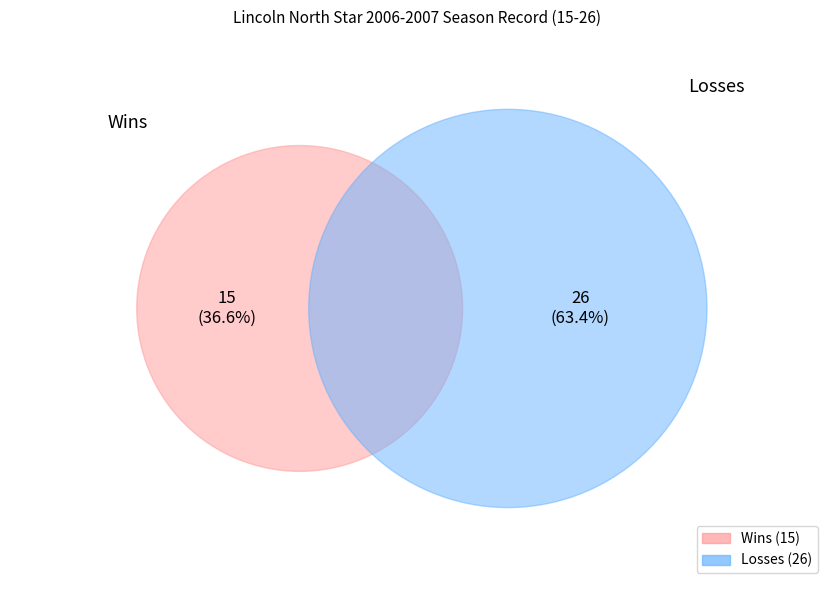

Combined, what portion of the pie is W and L?

100.0%